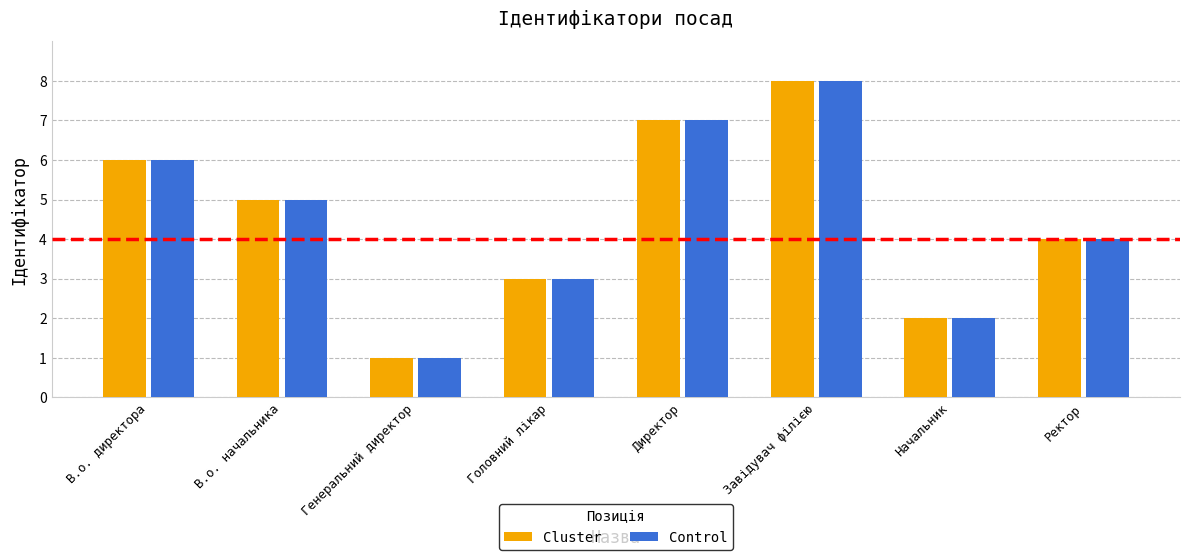

The Control series shows 2 at Начальник. True or false?

True